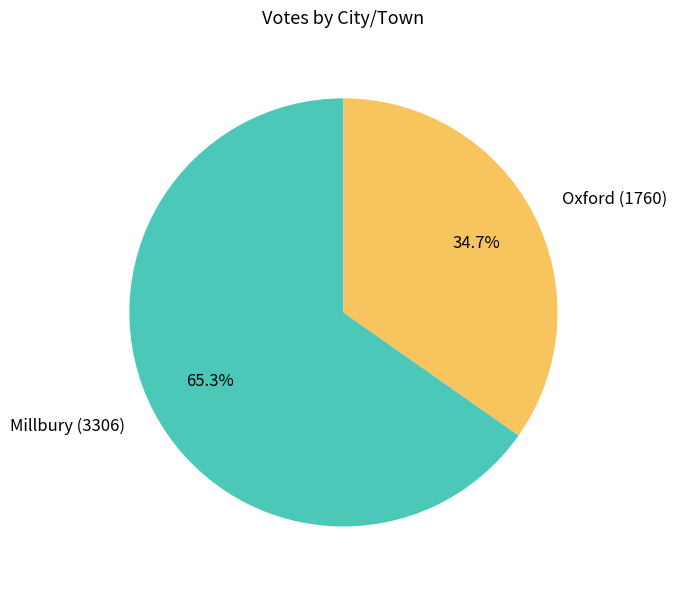

Count the number of slices in the pie.

2